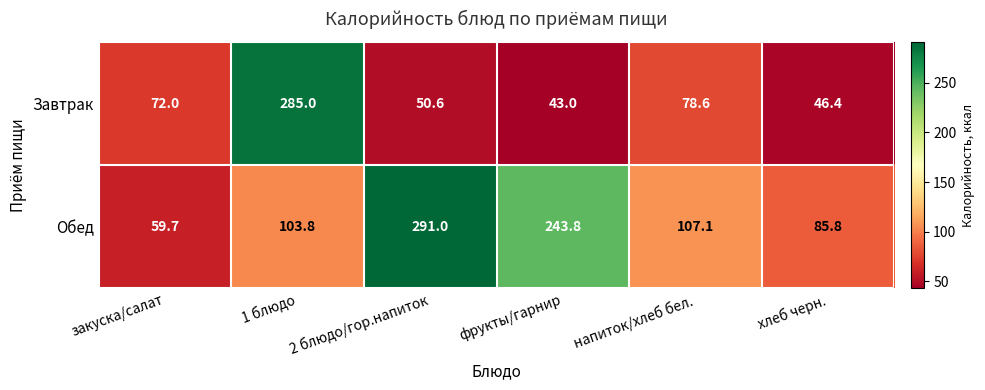

Which category has the lowest value across all series?

фрукты/гарнир